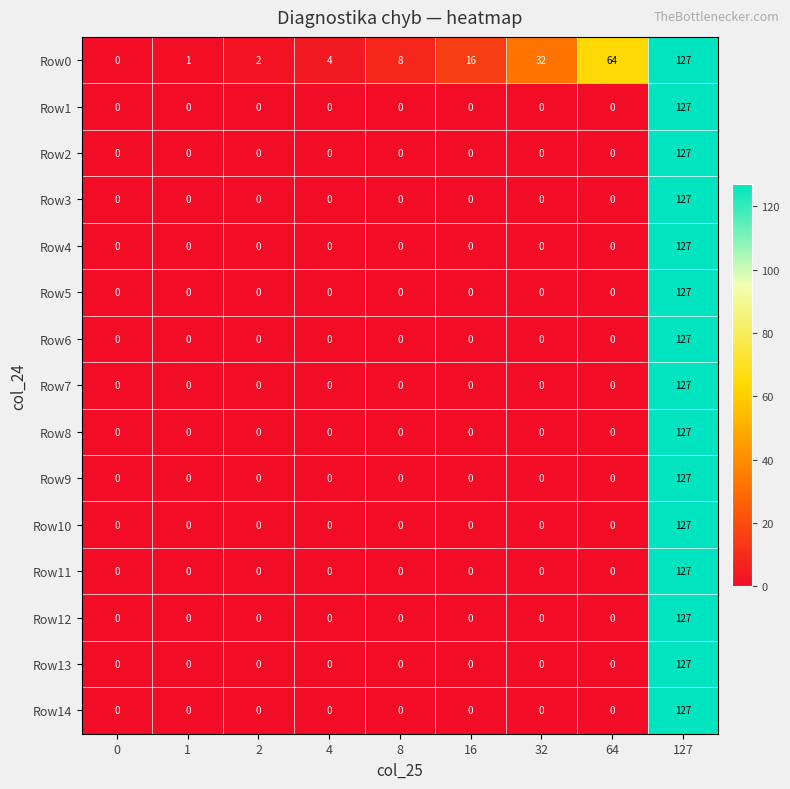

True or false: Row1 has a value of 66 at 8.

False